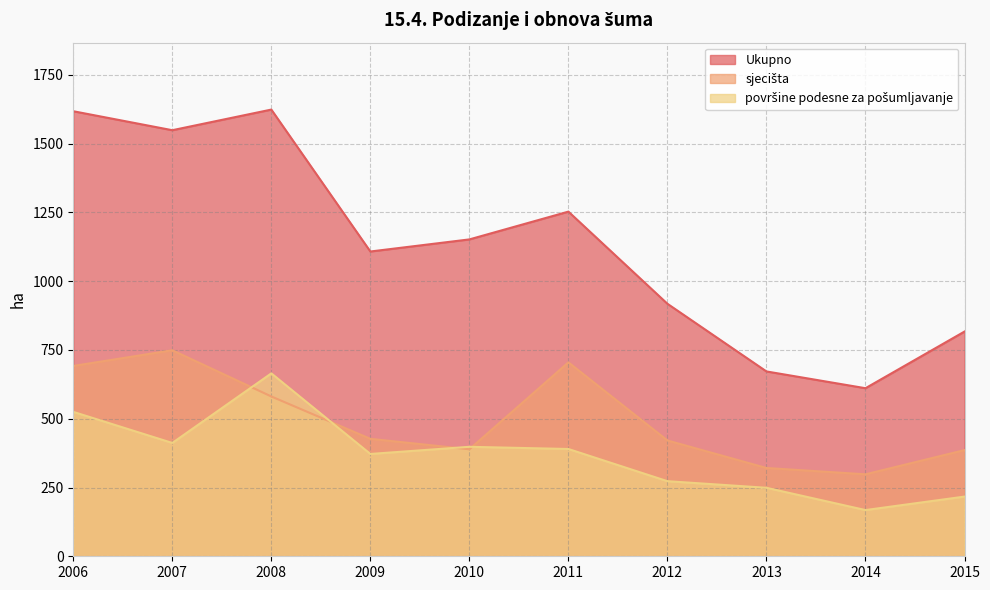

What is the value of the sjecišta point at the 1st from the left?

692